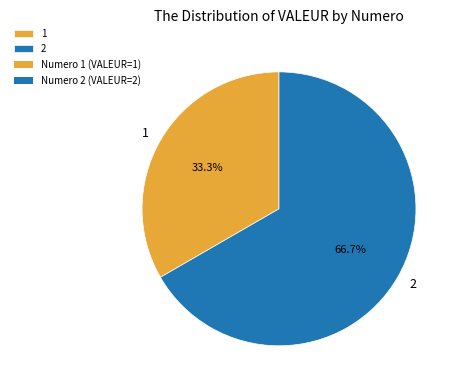

What percentage is the 2 slice, to the nearest percent?

67%